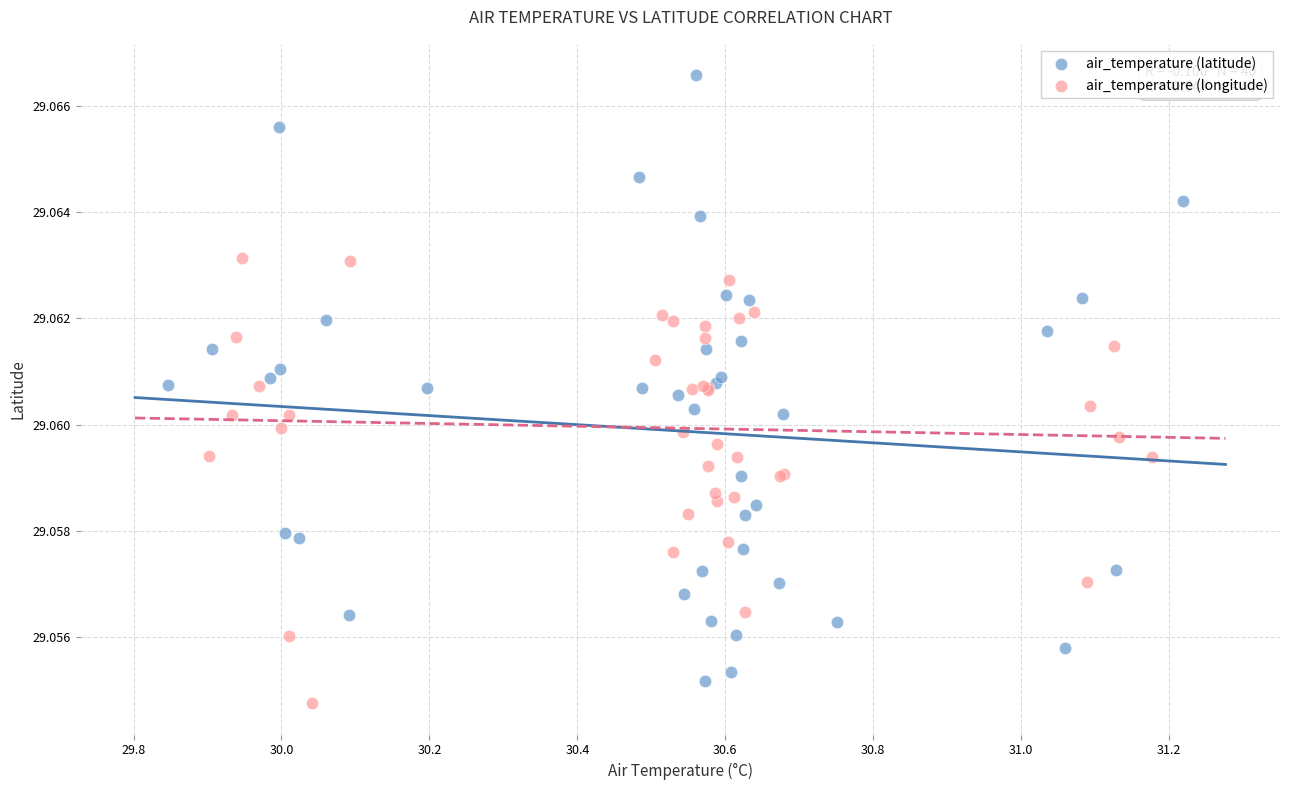

Which series has the largest Y range (max minus min)?

air_temperature (latitude)